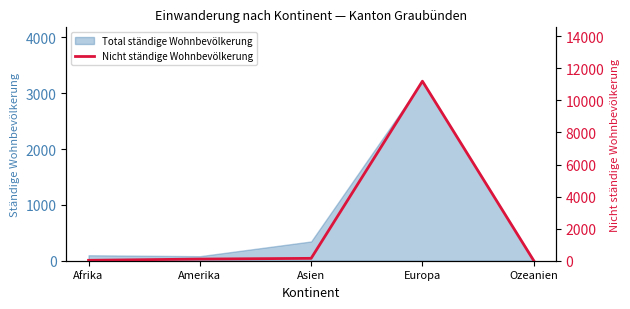

At which category does the chart reach its peak across all series?

Europa